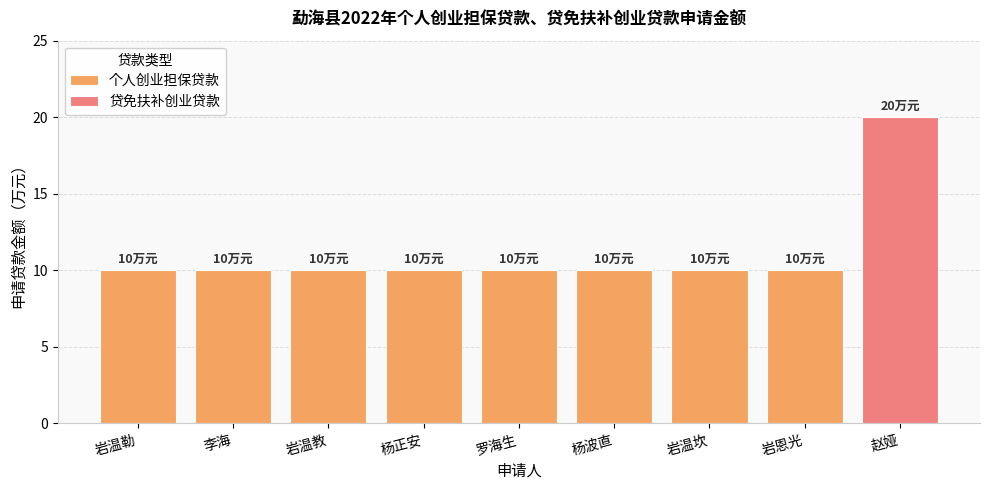

Which category has the highest value across all series?

赵娅